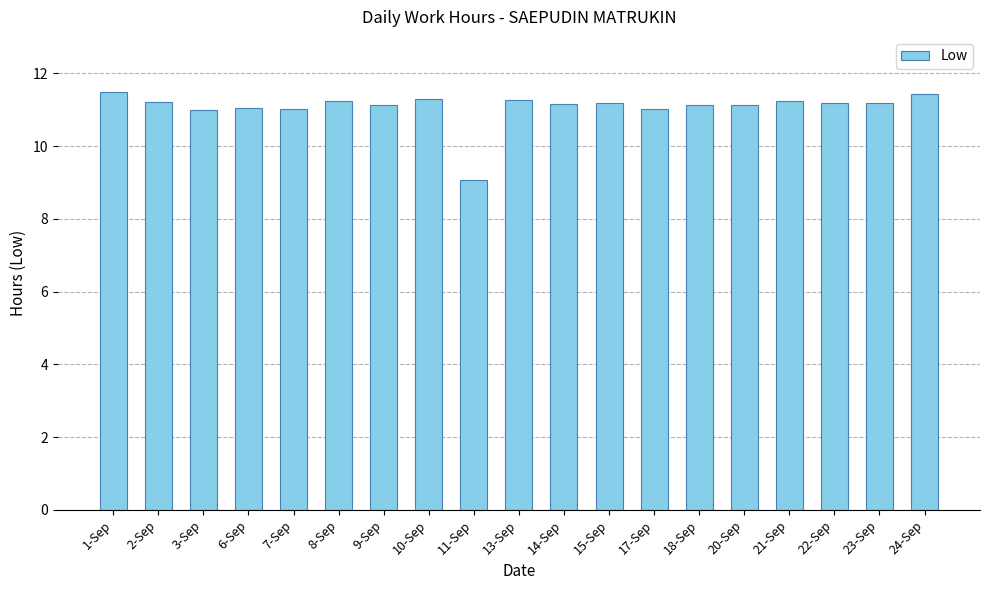

Are the bars grouped side by side (vs. stacked)?

No